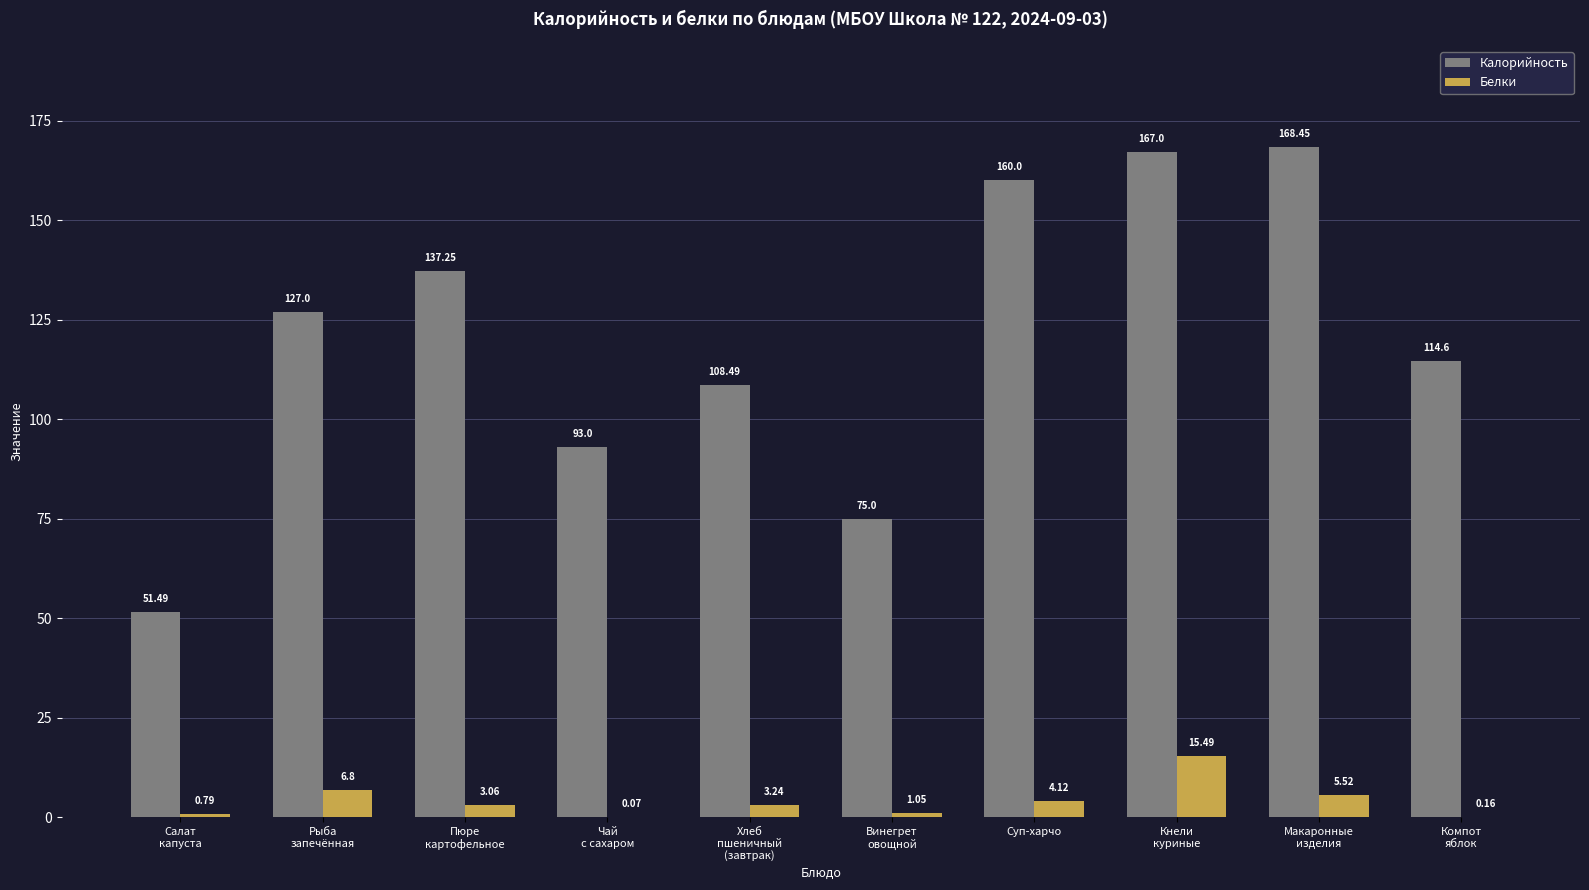

What are all the series names shown in the legend?

Калорийность, Белки